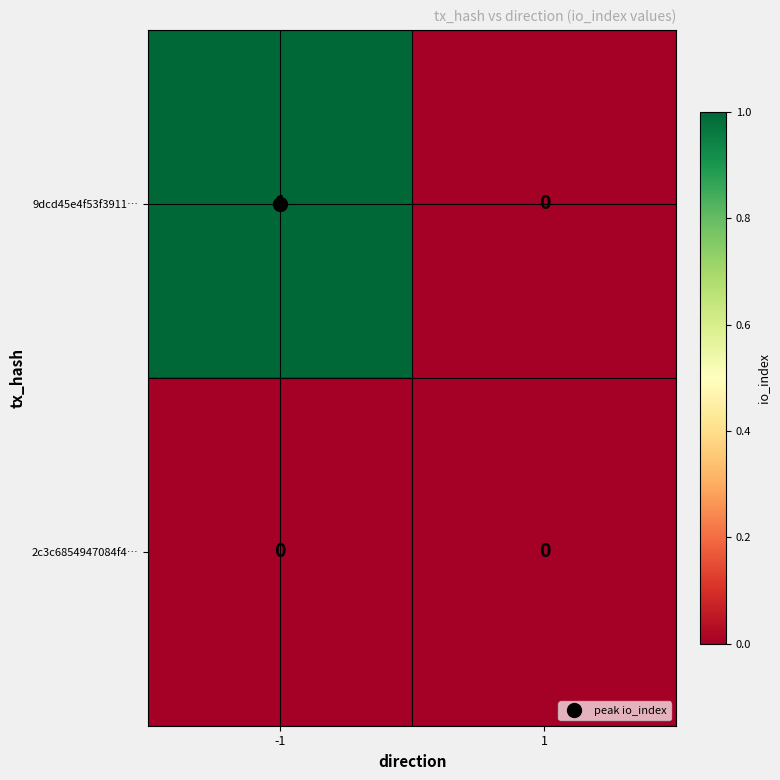

List the series in order of their overall mean, highest first.

9dcd45e4f53f3911…, 2c3c6854947084f4…